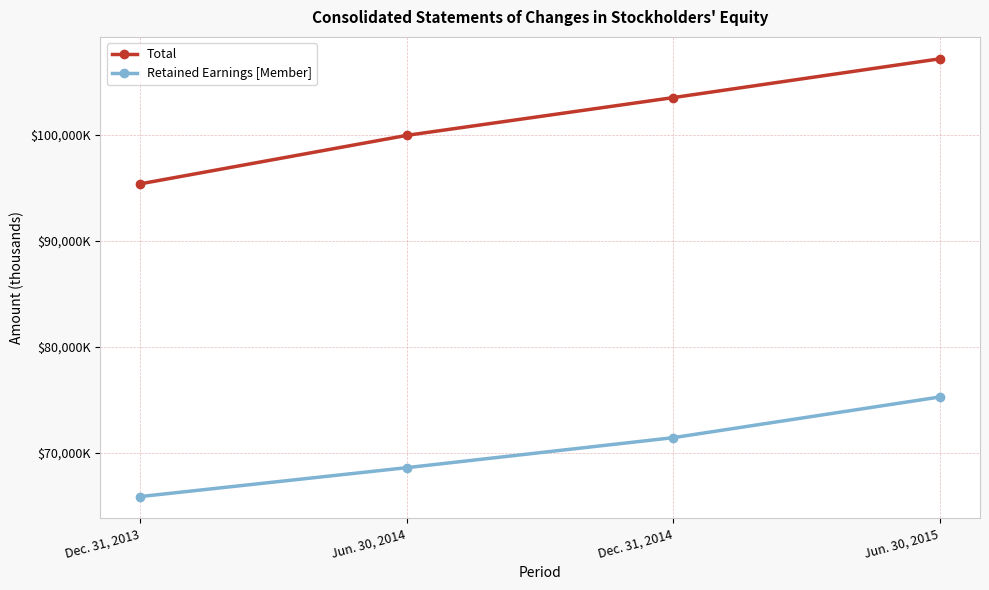

True or false: Retained Earnings [Member] and Total intersect in this chart.

False